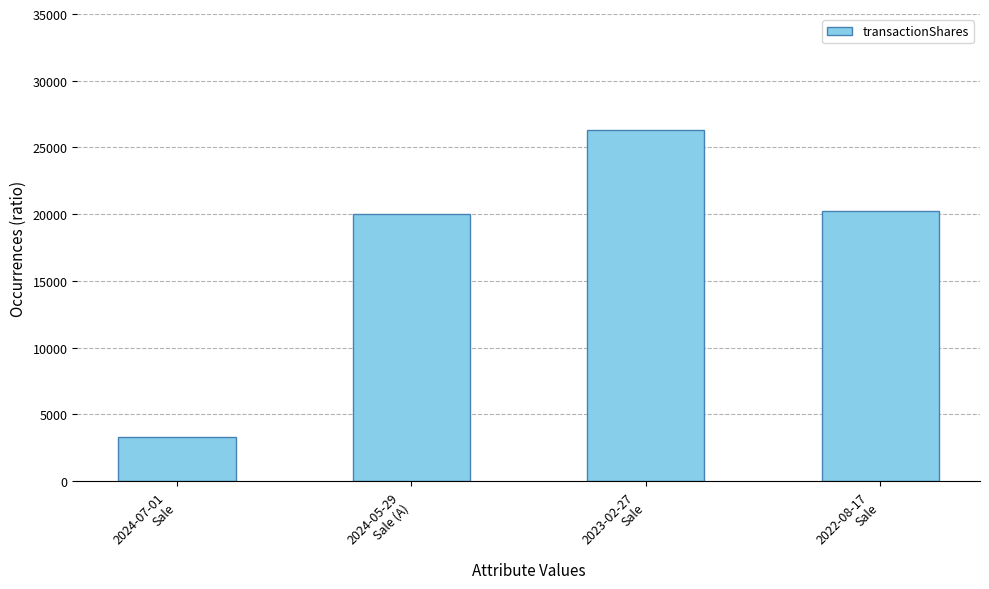

What is the value of the 4th bar from the left?

20242